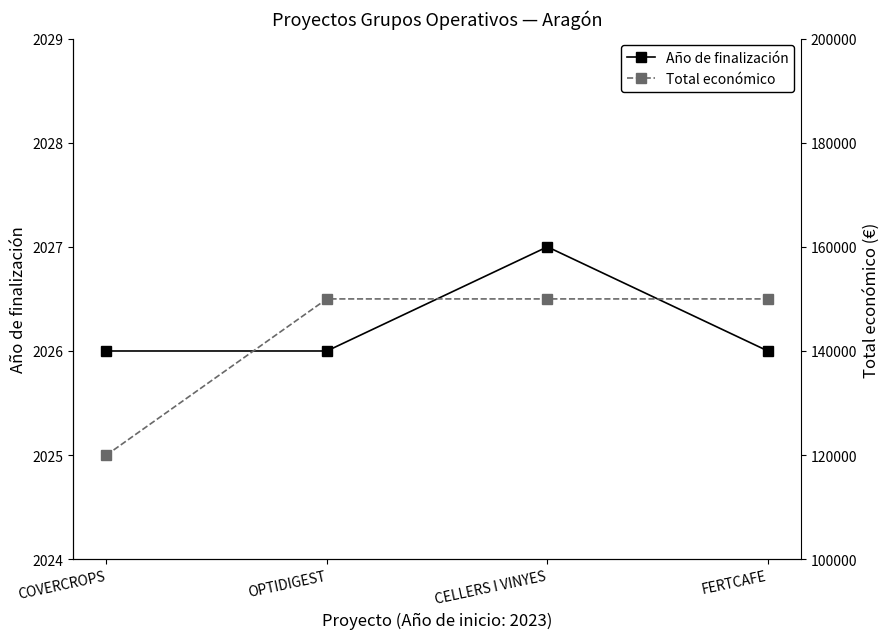

True or false: Año de finalización has a value of 2026 at OPTIDIGEST.

True